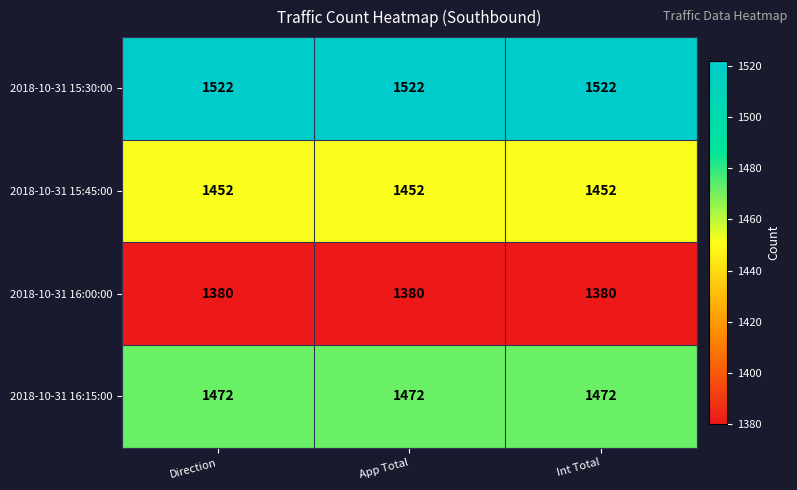

What is the sum of the 2018-10-31 15:30:00 values at Direction and Int Total?

3044